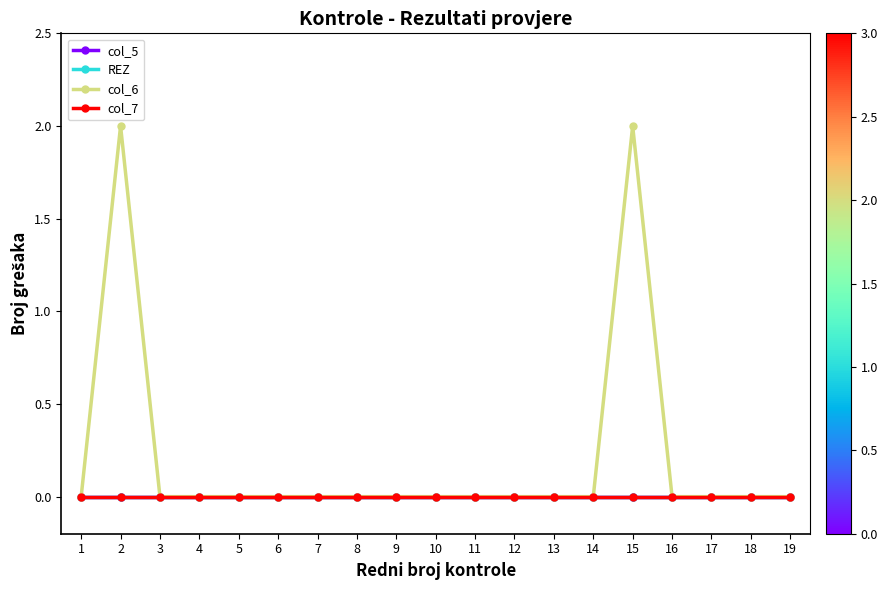

Reading left to right, extract all data points from this chart.

col_5: 1=0	2=0	3=0	4=0	5=0	6=0	7=0	8=0	9=0	10=0	11=0	12=0	13=0	14=0	15=0	16=0	17=0	18=0	19=0
REZ: 1=0	2=0	3=0	4=0	5=0	6=0	7=0	8=0	9=0	10=0	11=0	12=0	13=0	14=0	15=0	16=0	17=0	18=0	19=0
col_6: 1=0	2=2	3=0	4=0	5=0	6=0	7=0	8=0	9=0	10=0	11=0	12=0	13=0	14=0	15=2	16=0	17=0	18=0	19=0
col_7: 1=0	2=0	3=0	4=0	5=0	6=0	7=0	8=0	9=0	10=0	11=0	12=0	13=0	14=0	15=0	16=0	17=0	18=0	19=0